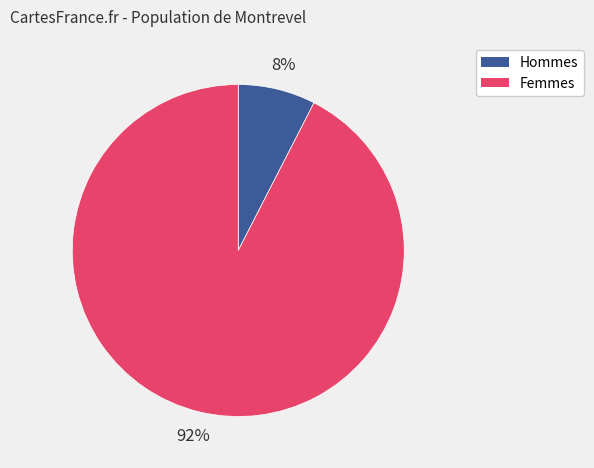

To the nearest percent, what portion does Hommes represent?

8%